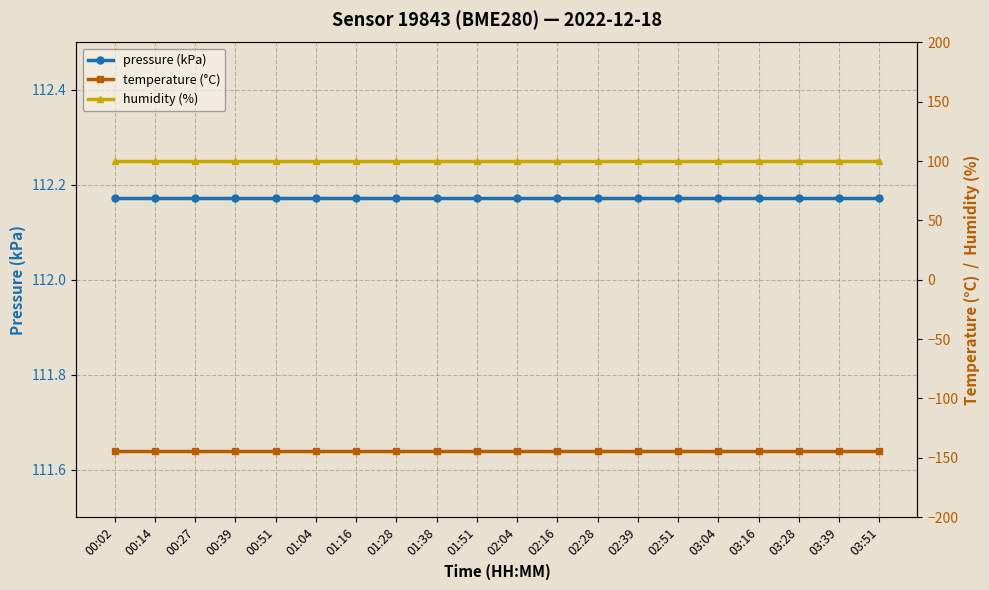

What is the minimum value shown in the chart?

-144.3